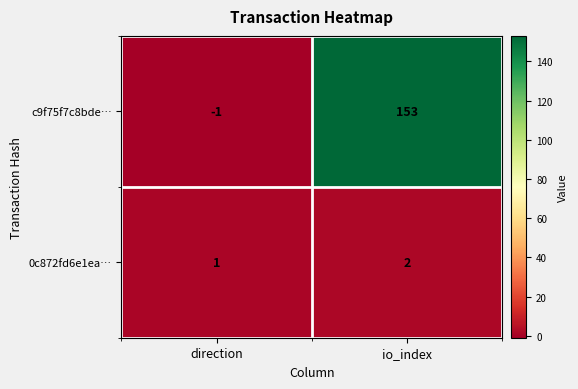

Which series has the largest total across all categories?

c9f75f7c8bde…